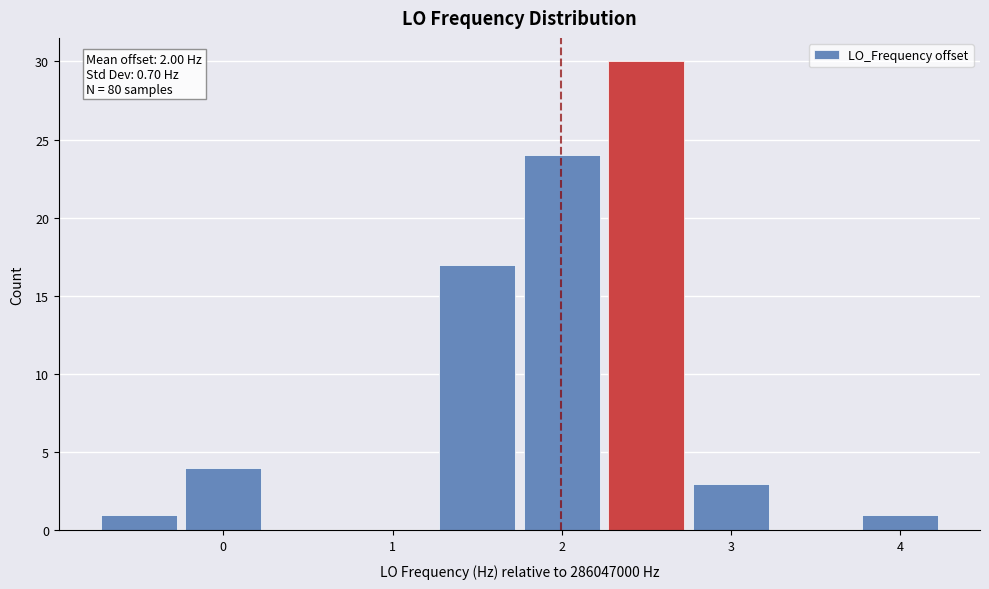

Over which range of the x-axis is the bar tallest?

2.25 to 2.75